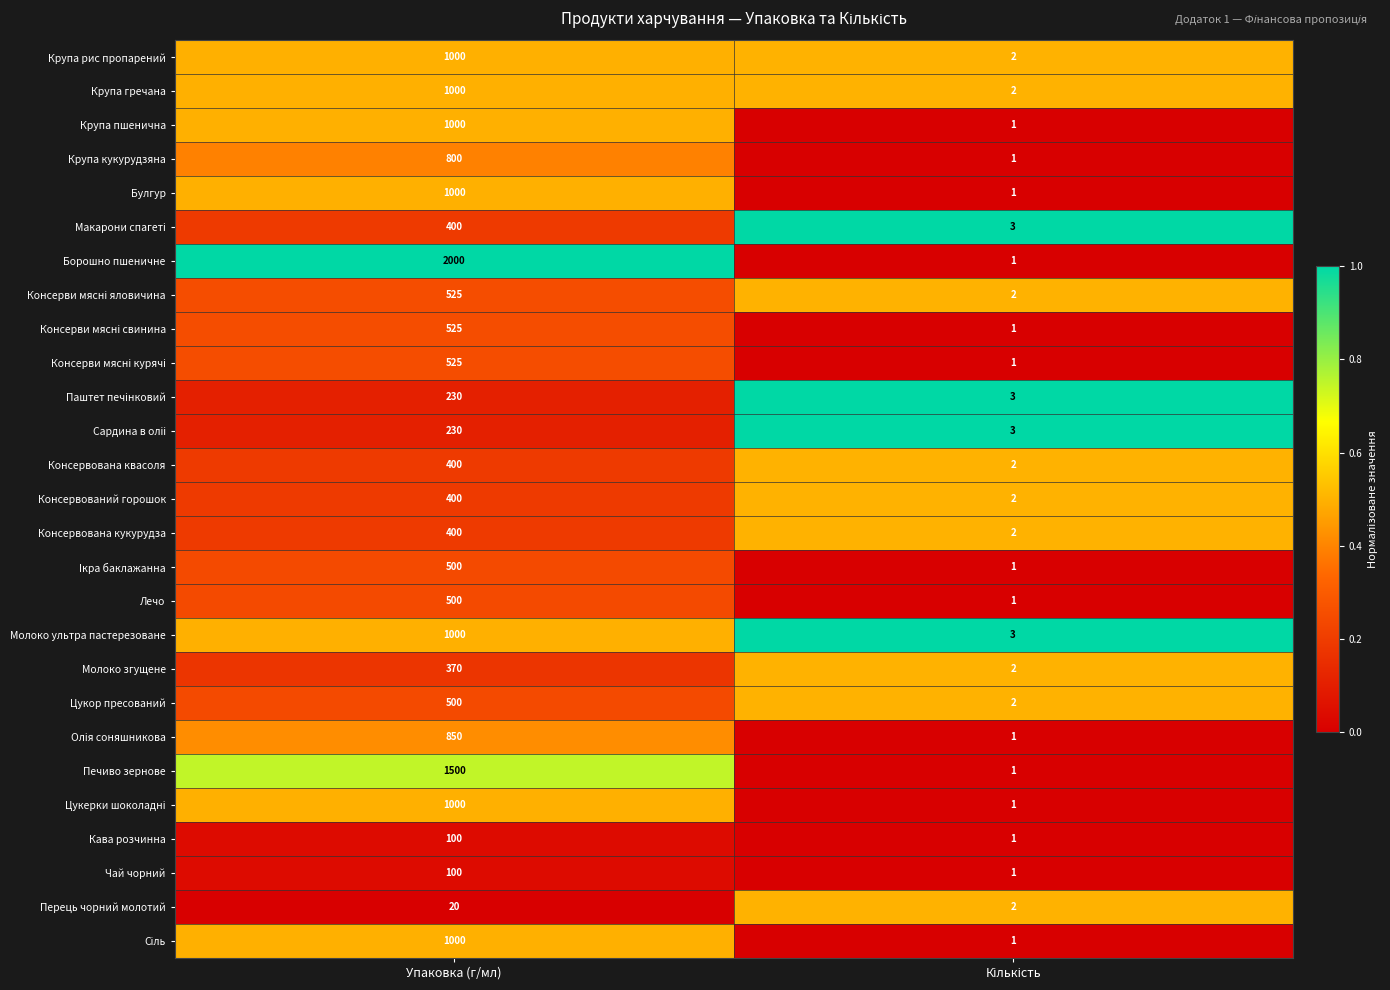

What is the approximate value of Крупа гречана at Упаковка (г/мл)?

1000